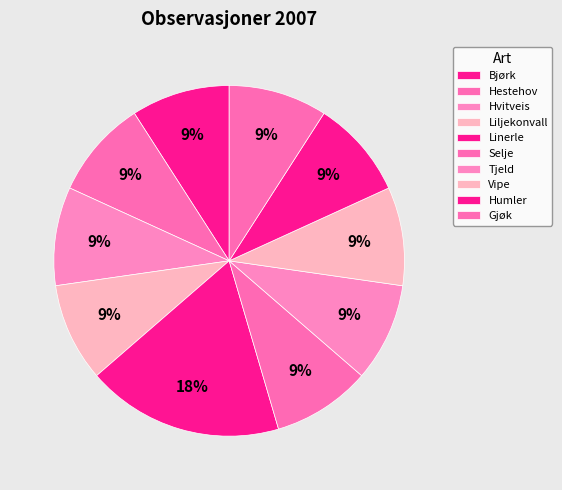

Does any single category account for the majority?

No